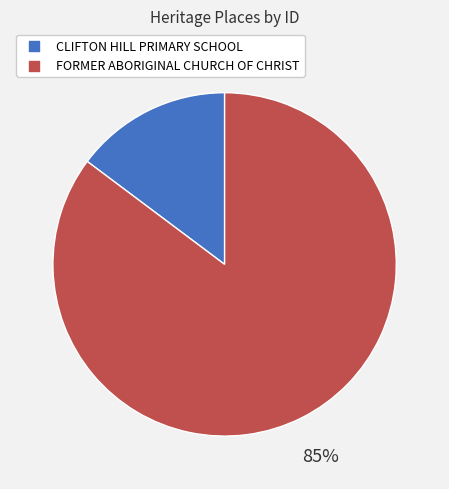

To the nearest percent, what percentage of the pie is CLIFTON HILL PRIMARY SCHOOL?

15%